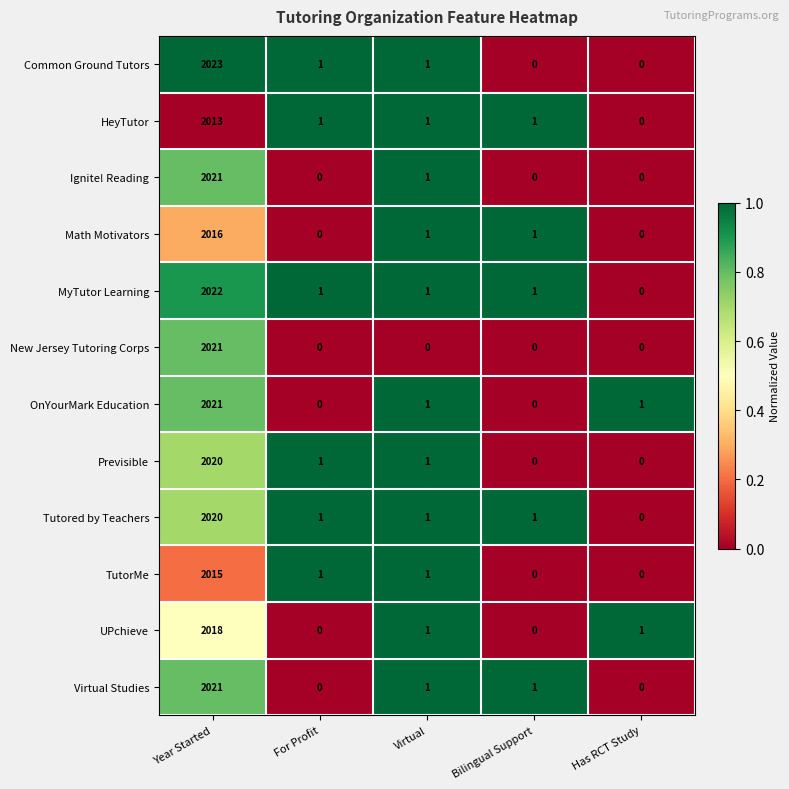

At which category is the sum across all series the highest?

Year Started